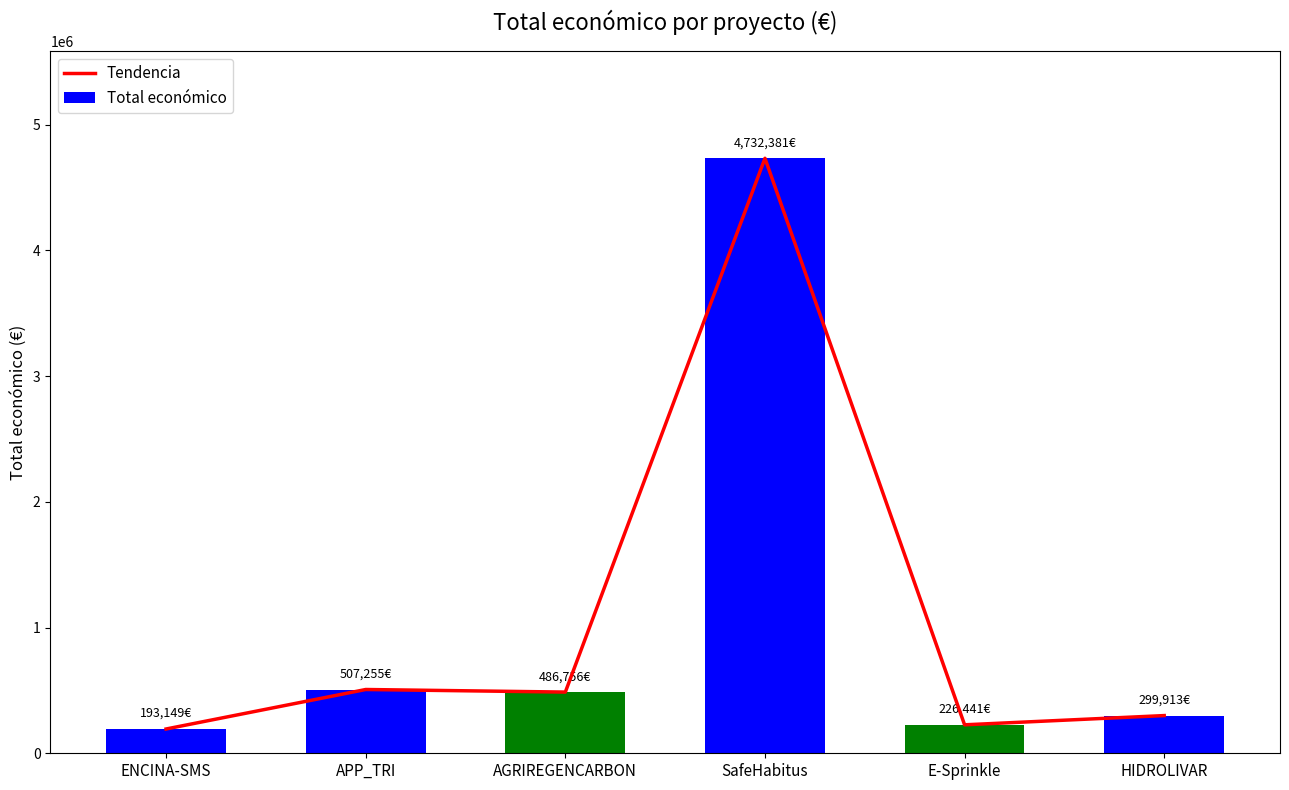

What is the average value of the Tendencia series?

1074316